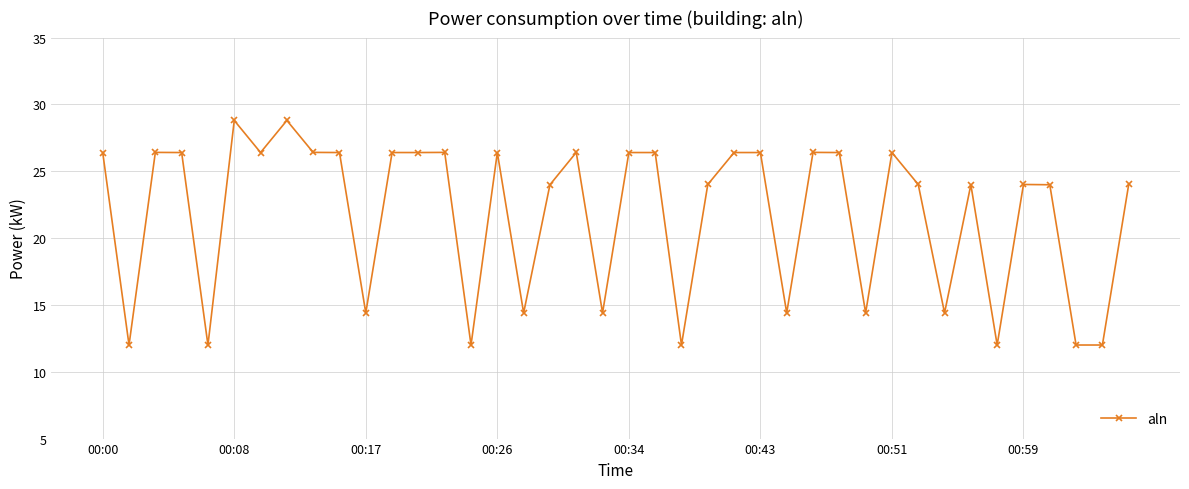

True or false: the data has more than 1 interior local peaks.

True